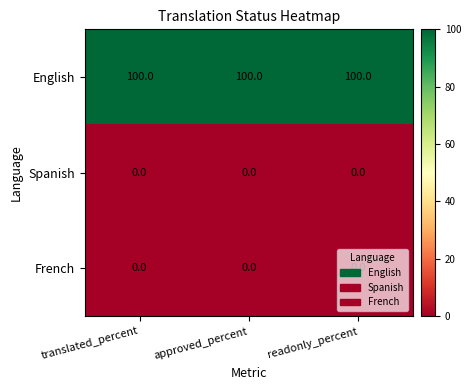

What is the greatest value displayed?

100